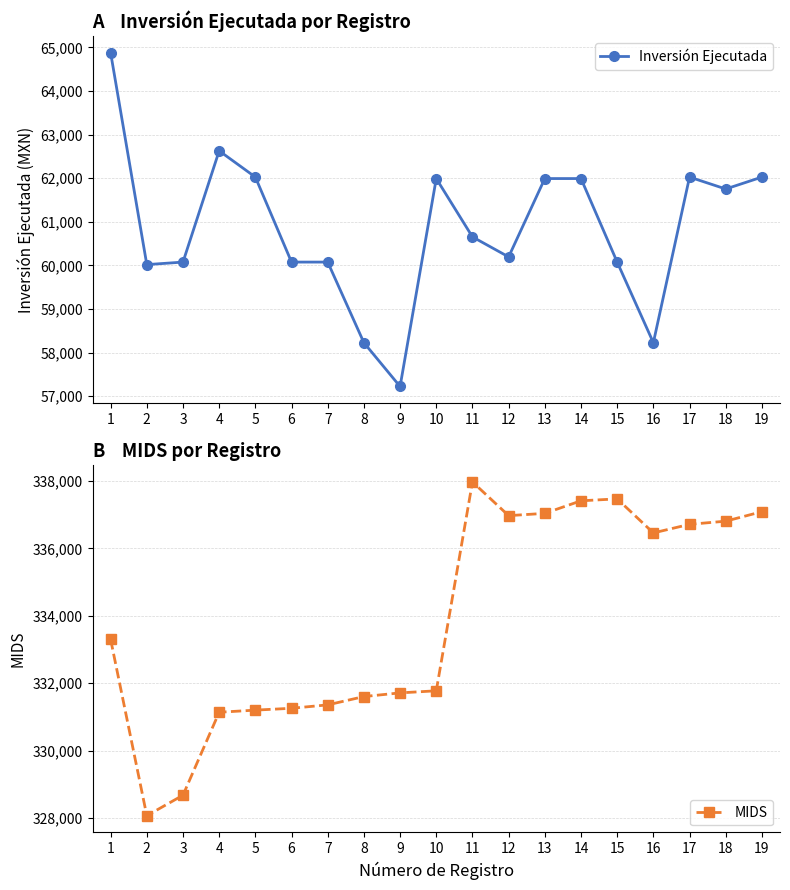

Where is the first local minimum for Inversión Ejecutada?

2